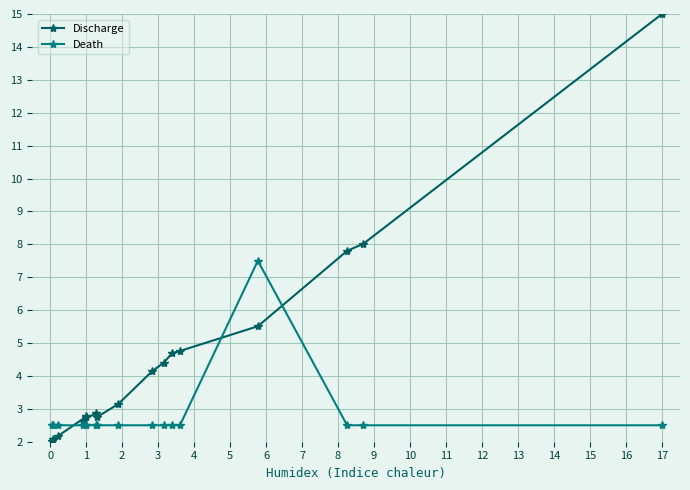

How many values in the Discharge series exceed 3?

9